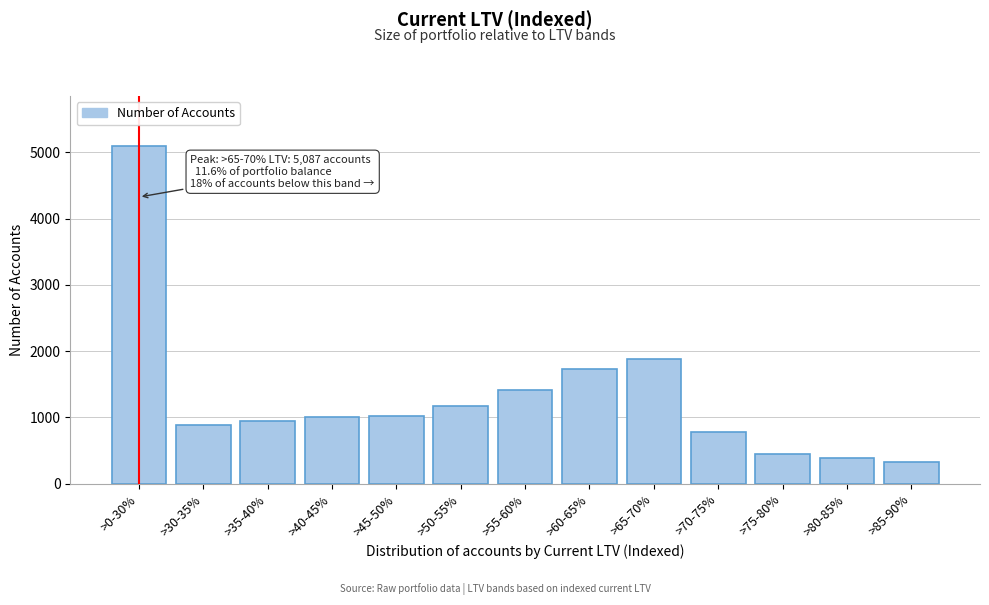

What is the label of the 6th bar from the right?

>60-65%